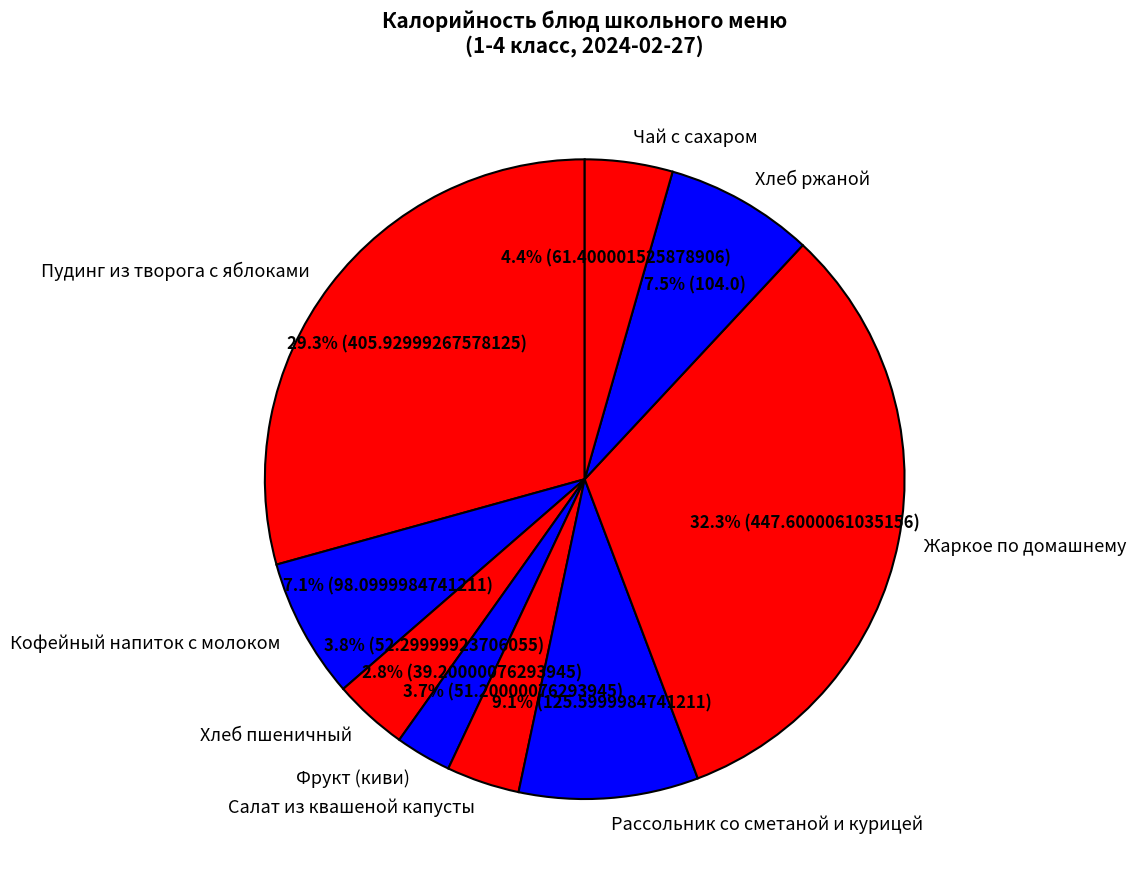

Is Кофейный напиток с молоком the majority of the pie?

No